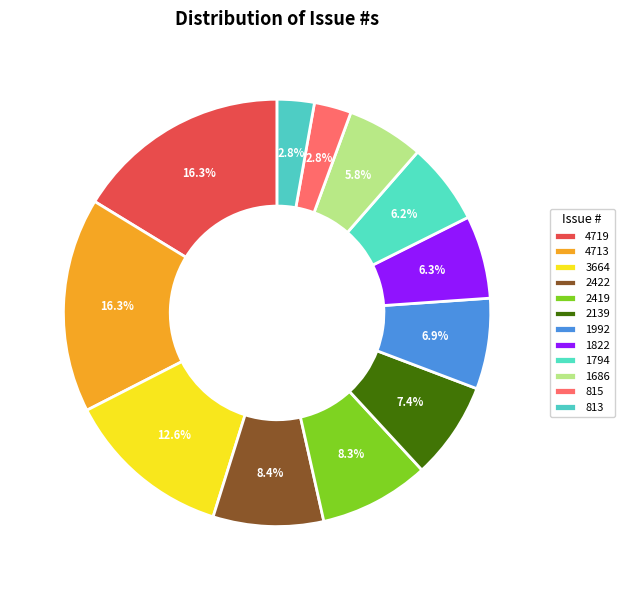

How many segments does this pie chart have?

12